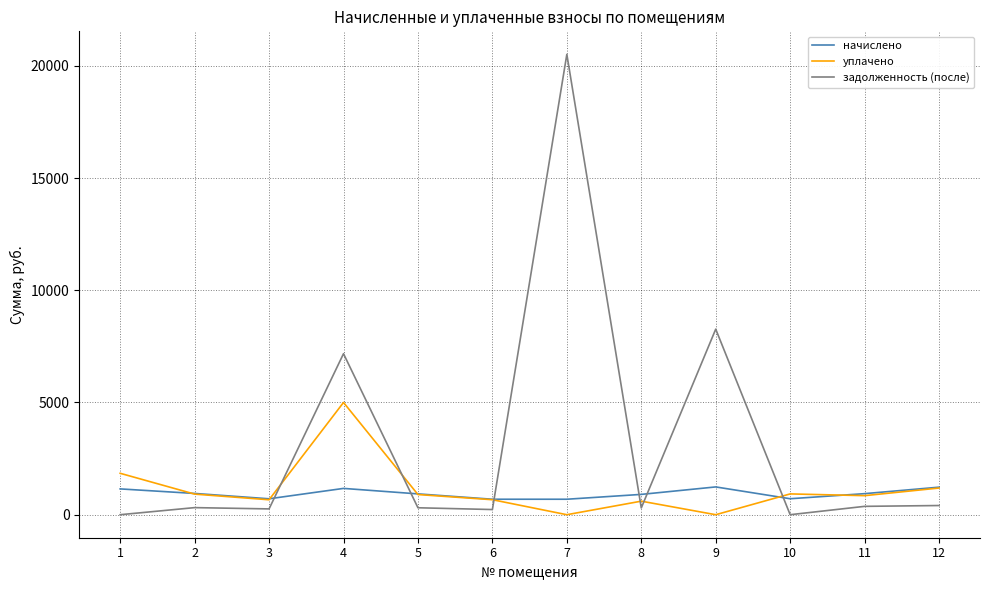

What is the difference between the highest and lowest values at 7?

20508.7